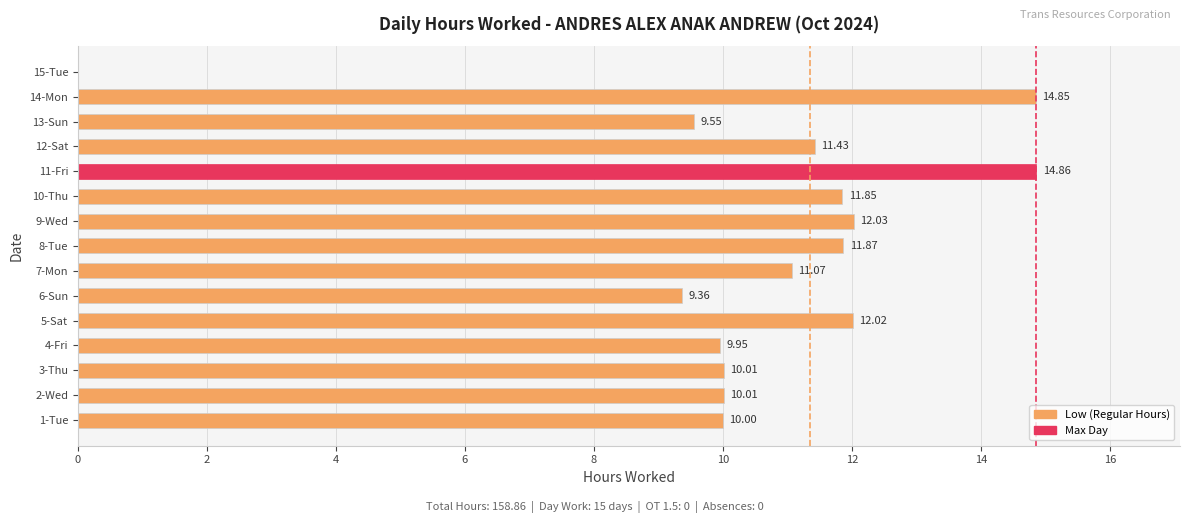

Which has a higher value, 11-Fri or 7-Mon?

11-Fri